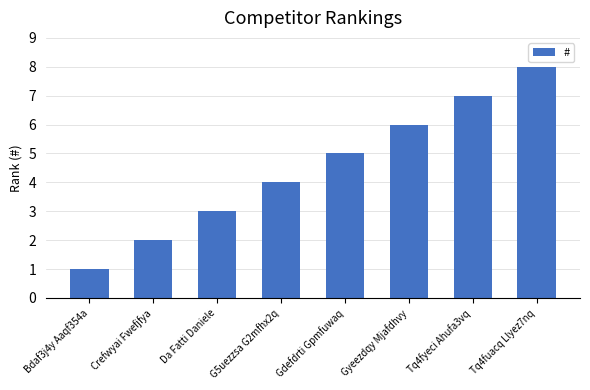

What is the greatest value displayed?

8